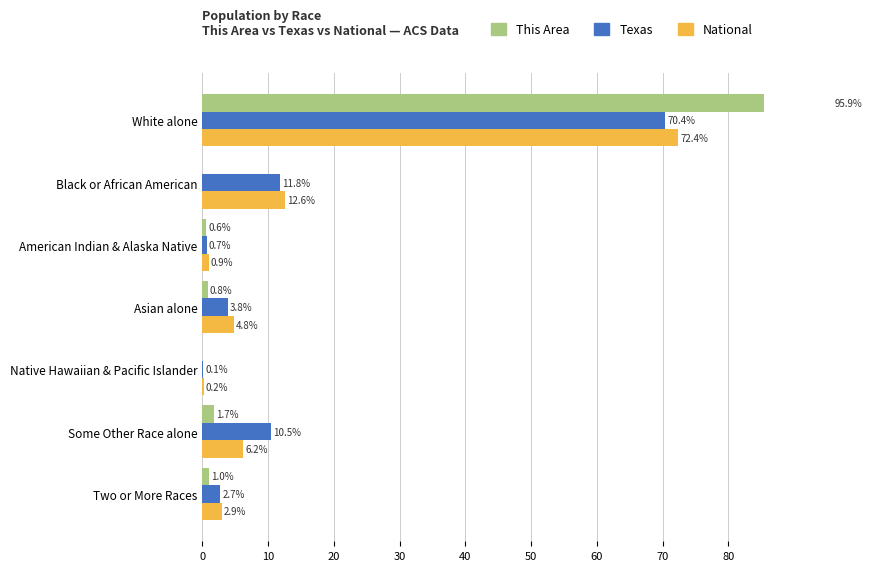

Reading left to right, transcribe all the data shown in this chart.

National: 72.4	12.6	0.9	4.8	0.2	6.2	2.9
Texas: 70.4	11.8	0.7	3.8	0.1	10.5	2.7
This Area: 95.9	0.0	0.6	0.8	0.0	1.7	1.0